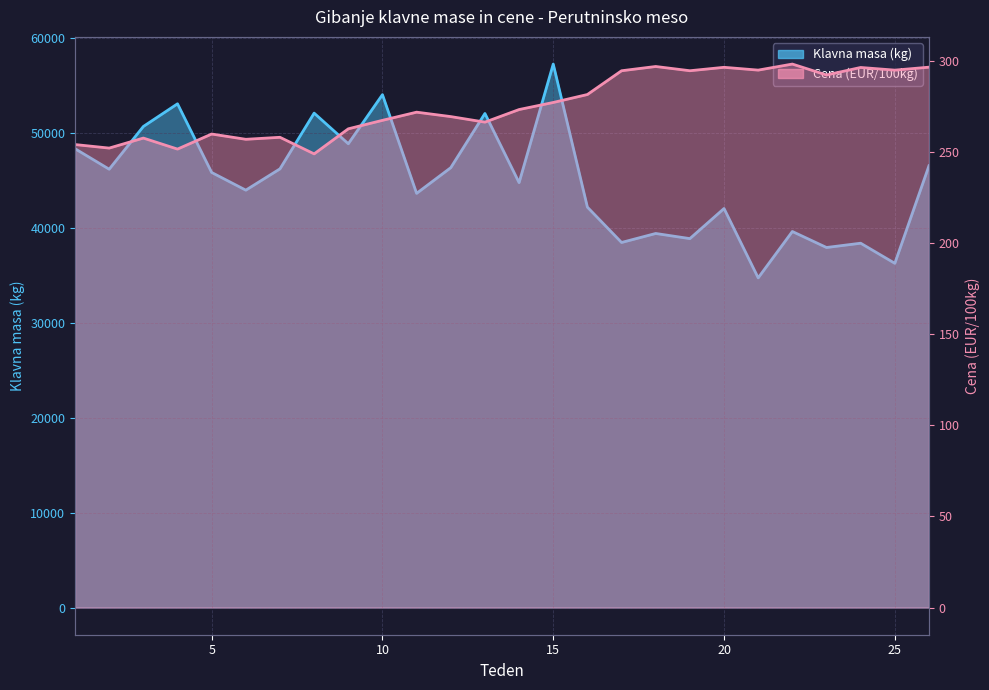

How many values in the Klavna masa (kg) series are below 45844?

13